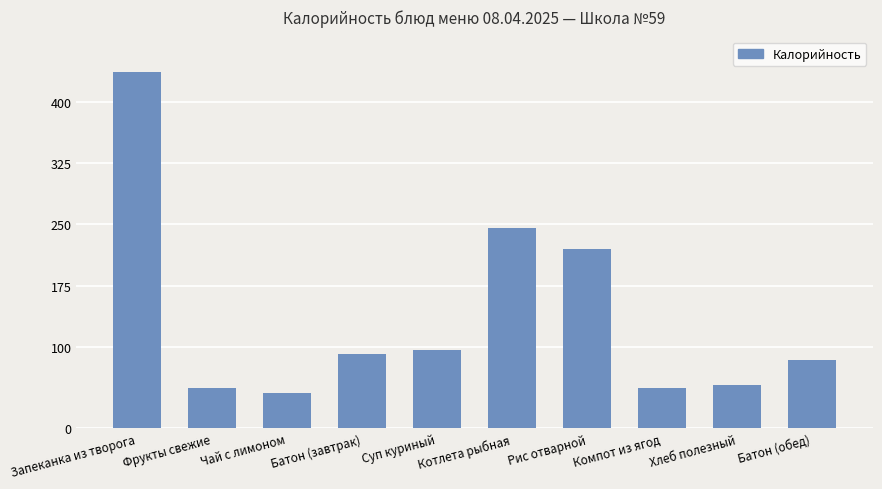

What is the difference between the maximum and minimum values?

394